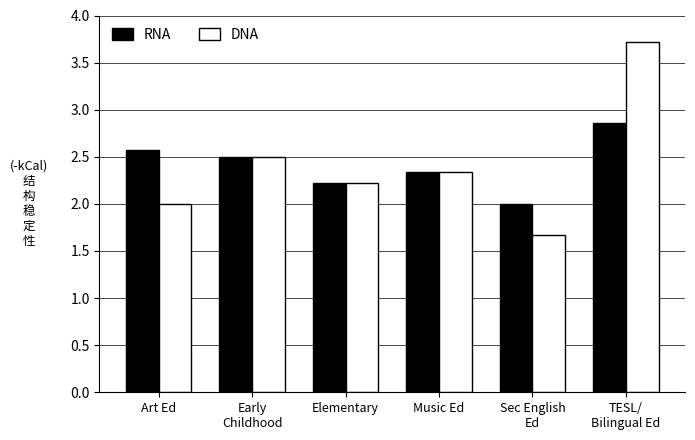

What is the difference between the maximum and minimum values in the DNA series?

2.0